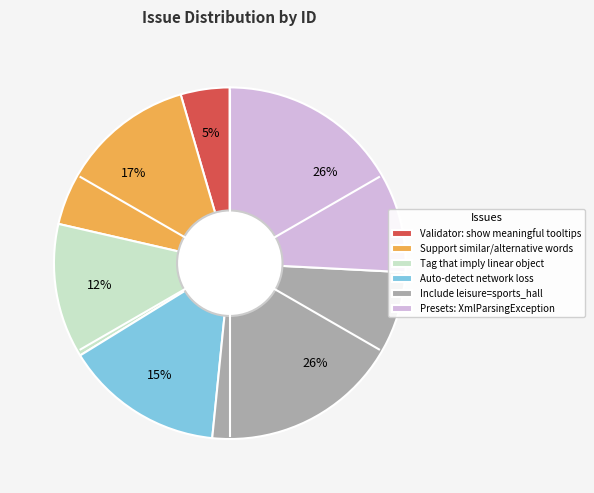

To the nearest percent, what percentage of the pie is Auto-detect network loss?

15%